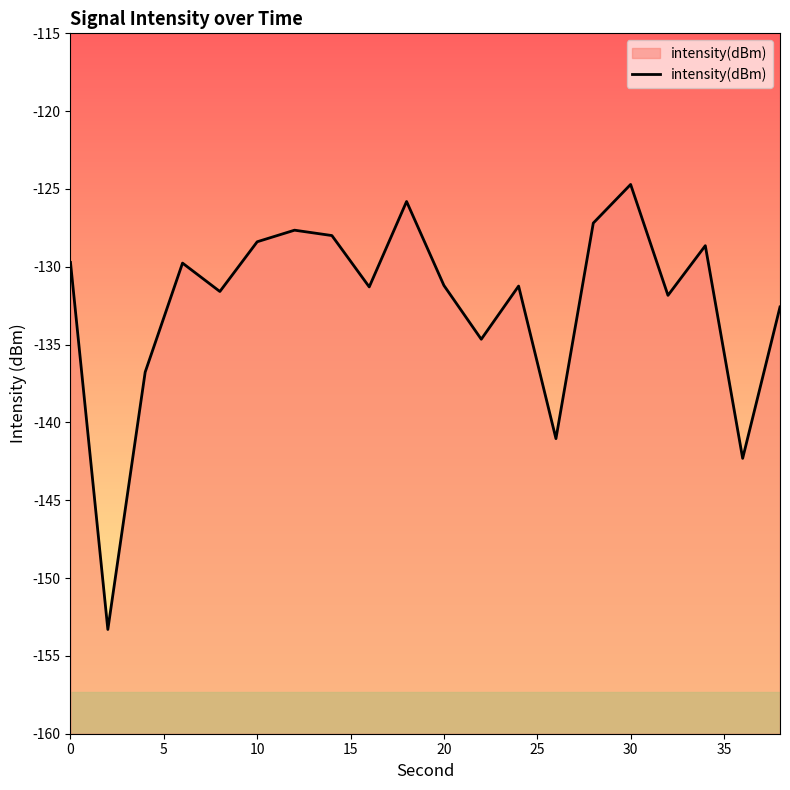

What is the approximate value at 30?

-124.7